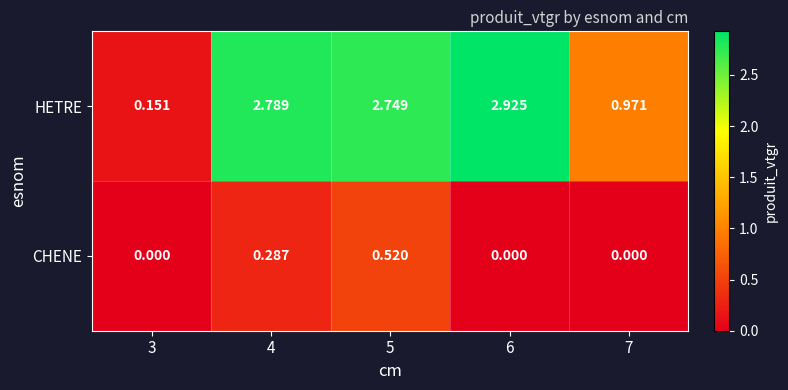

Which series has the largest total across all categories?

HETRE